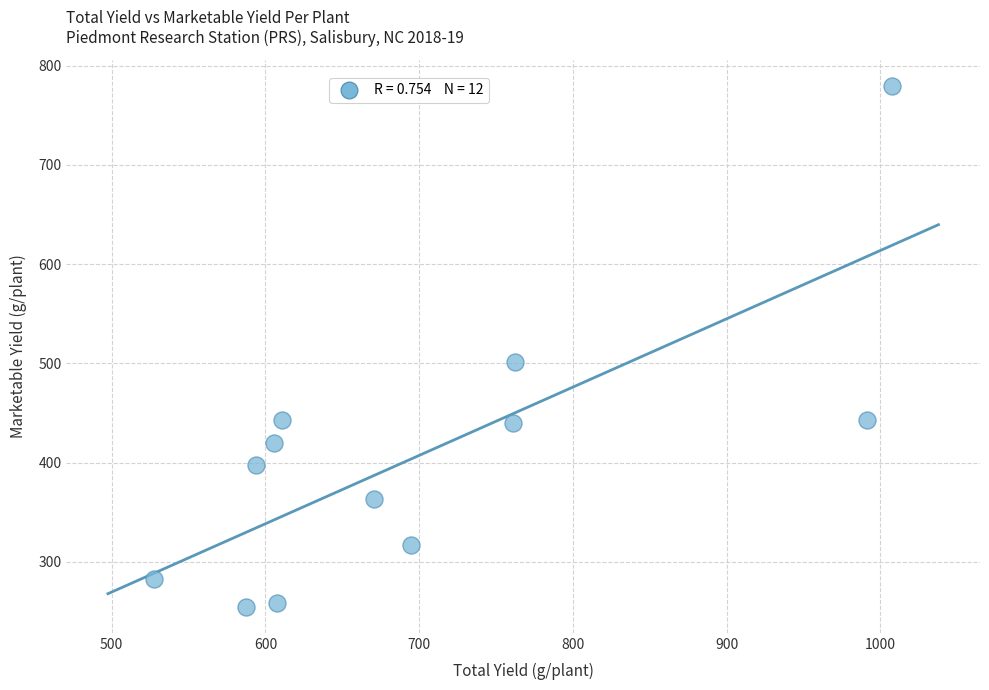

What is the range of Y values (max minus min)?

525.2